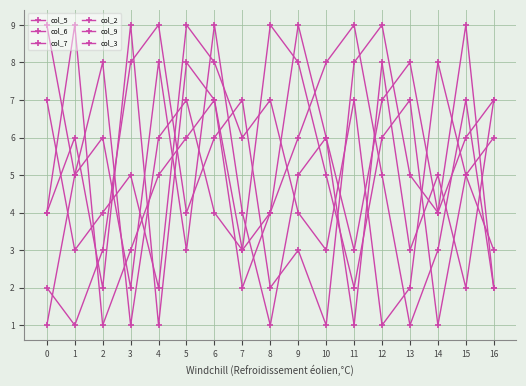

At which category does the chart reach its peak across all series?

4